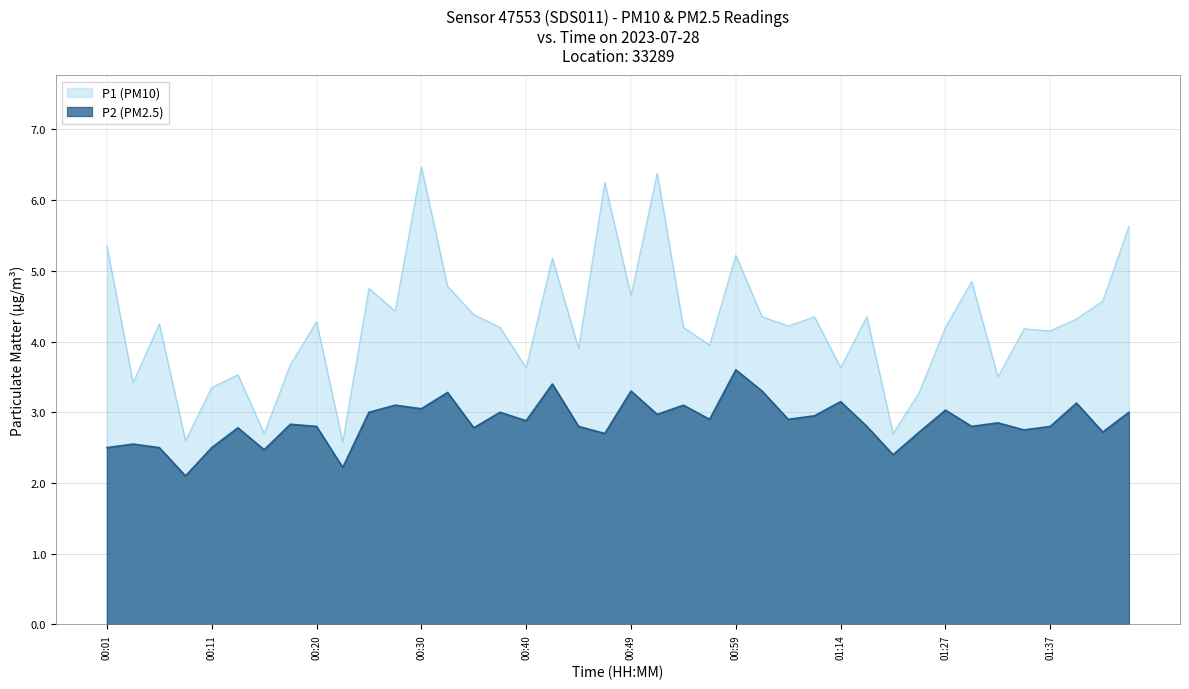

Which series has the largest range (max minus min)?

P1 (PM10)